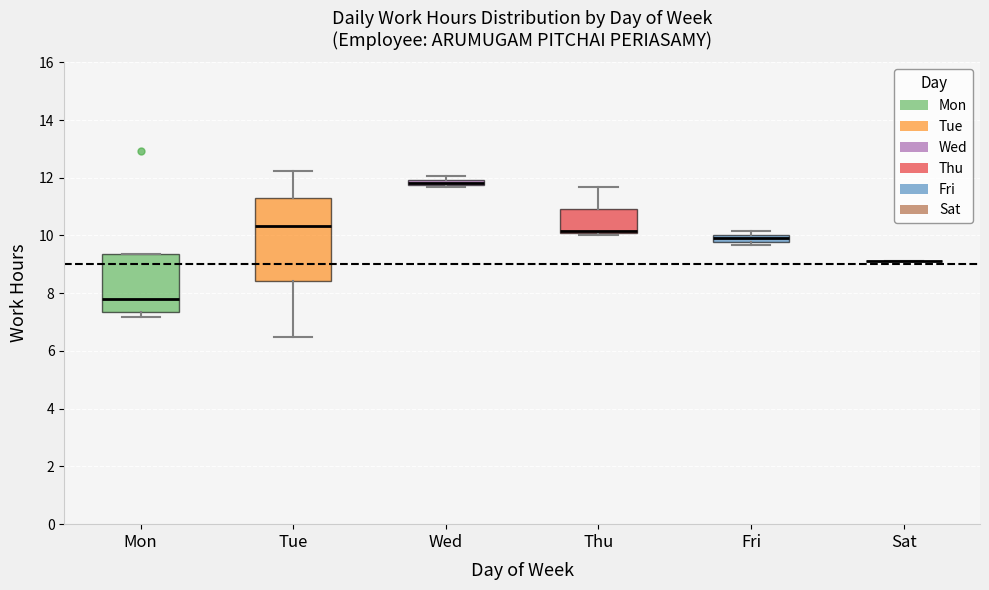

Which box is the tallest, from its lower edge to its upper edge?

Tue